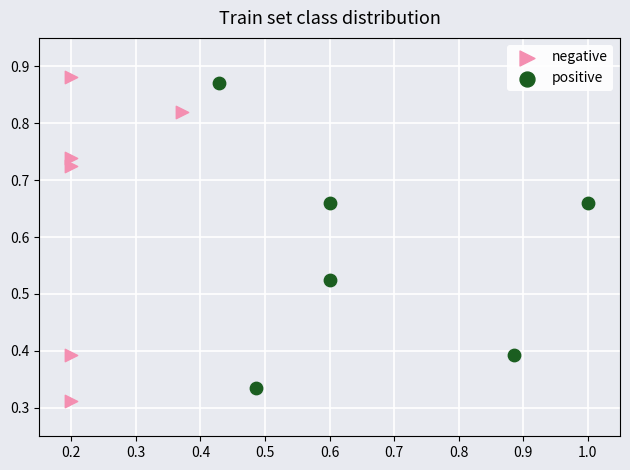

Which series has the largest Y range (max minus min)?

negative